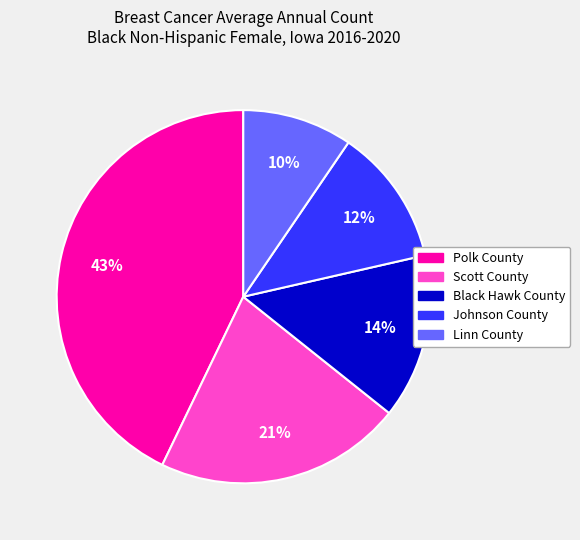

What is the ratio of the value at Linn County to the value at Johnson County?

0.8